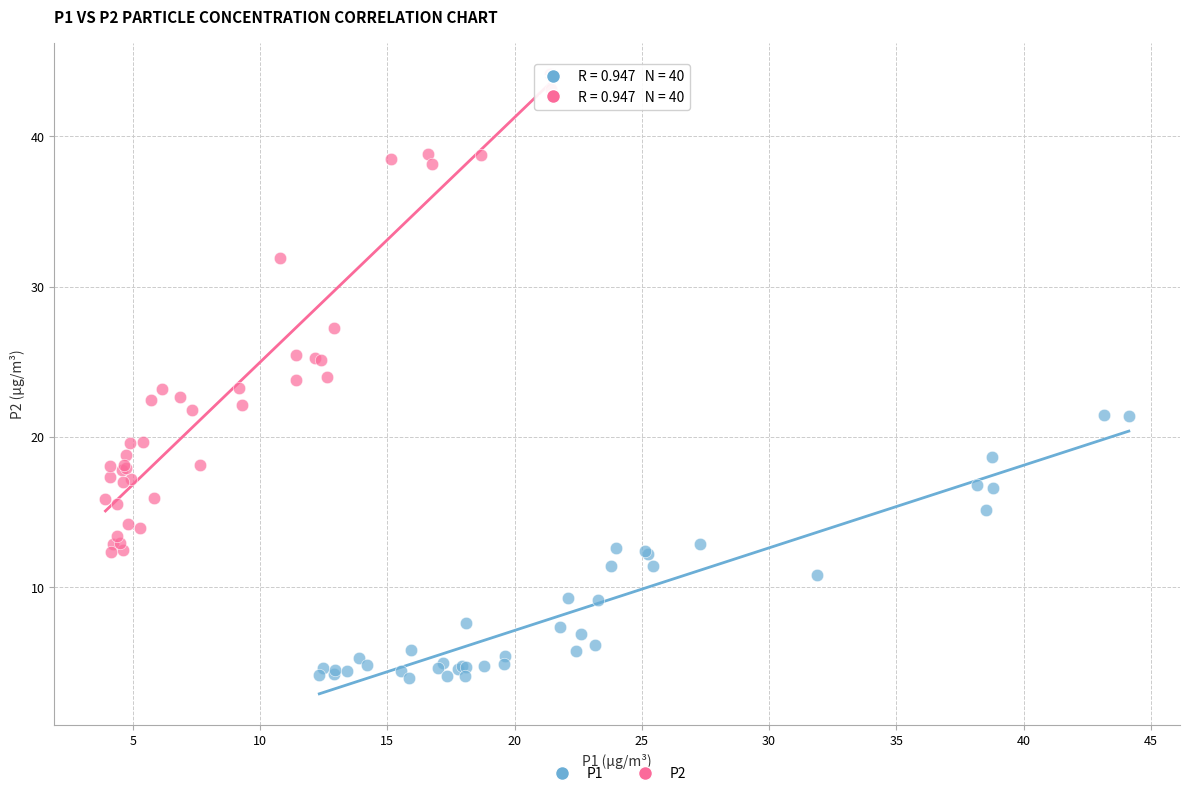

Which series has the largest Y range (max minus min)?

P2